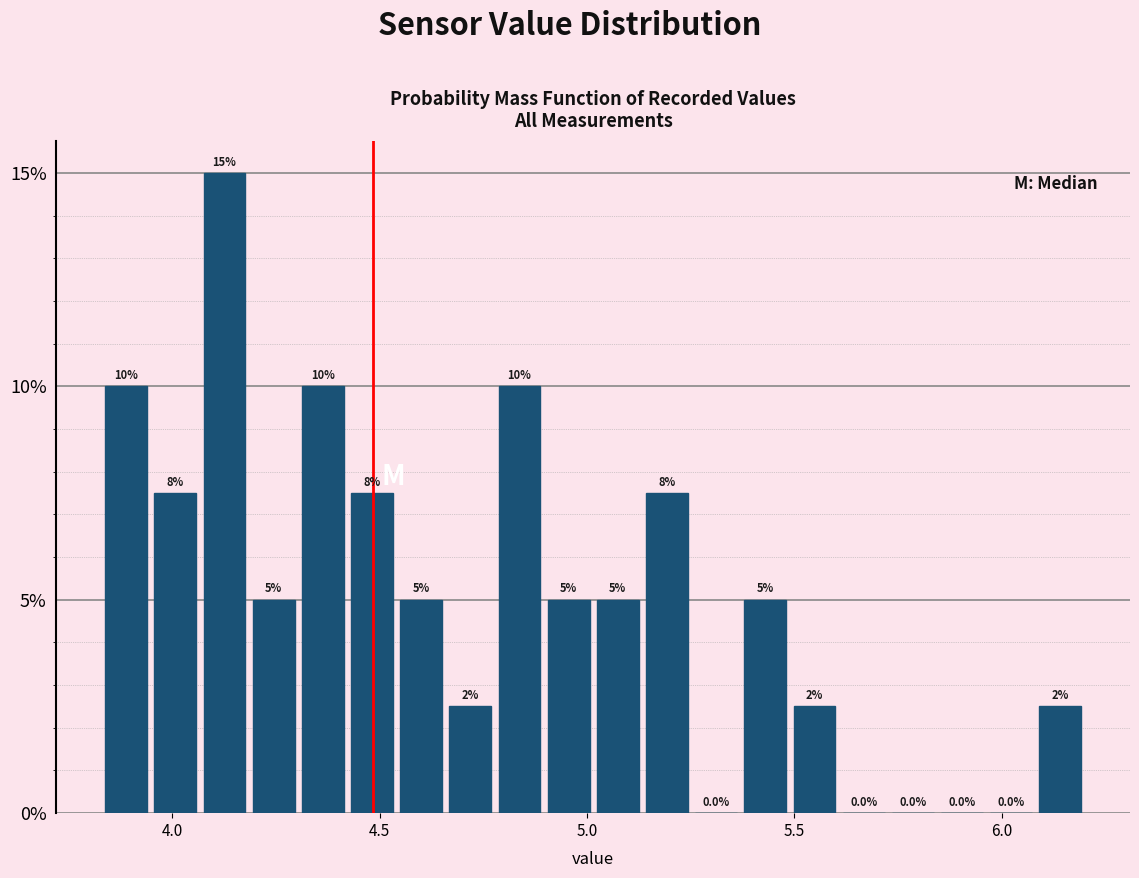

Read against the x-axis, roughly where is the centre of the tallest bar?

4.15